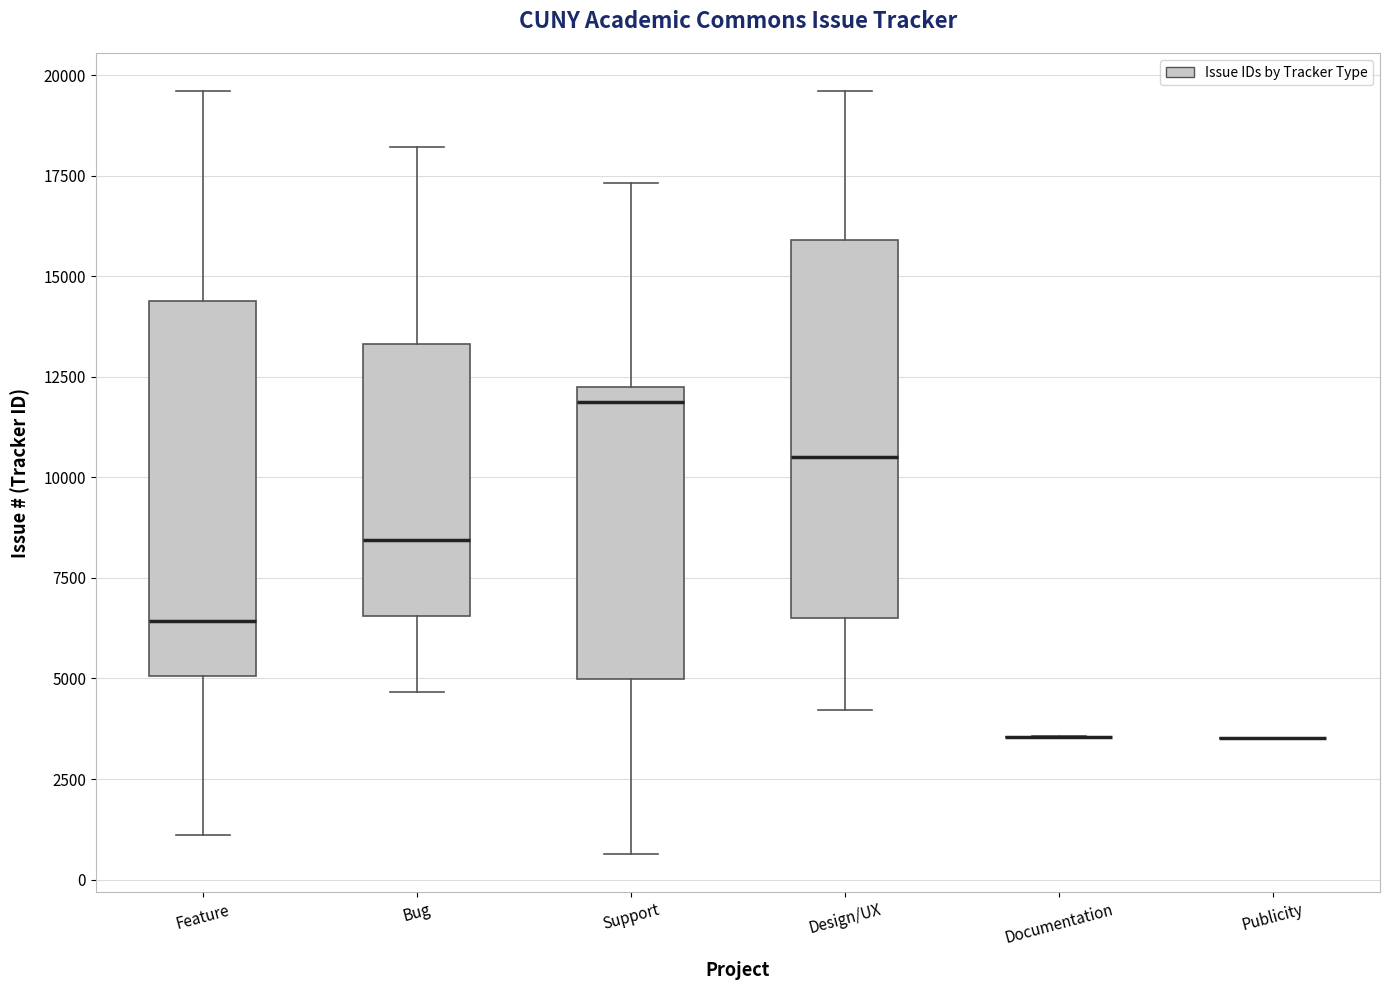

Reading left to right, transcribe this box plot: for each box, give where its median line is, the range the box spans, and where its two whiskers end, as read against the y-axis. The values are not printed on the chart, so give them approximately, as read against the axis.

Feature: median 6500, box 5000 to 14500, whiskers 1000 to 19500
Bug: median 8500, box 6500 to 13500, whiskers 4500 to 18000
Support: median 12000 (just below the box's upper edge), box 5000 to 12000, whiskers 500 to 17500
Design/UX: median 10500, box 6500 to 16000, whiskers 4000 to 19500
Documentation: box collapsed to a line at 3500, whiskers 3500 to 3500
Publicity: box collapsed to a line at 3500, whiskers 3500 to 3500